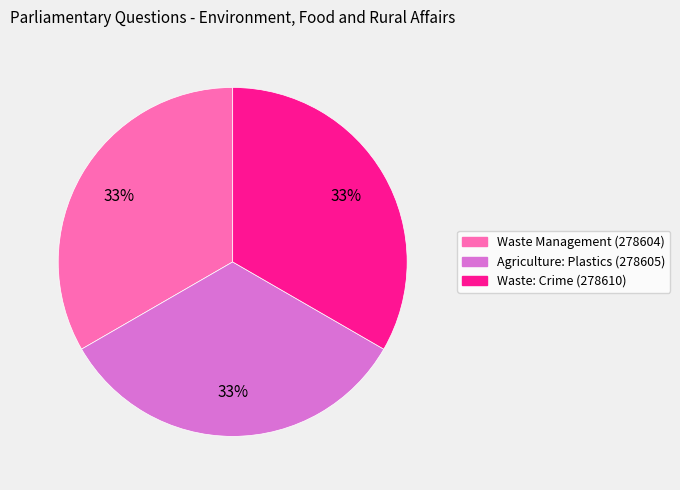

Is the sum of Waste Management (278604) and Waste: Crime (278610) greater than half?

Yes